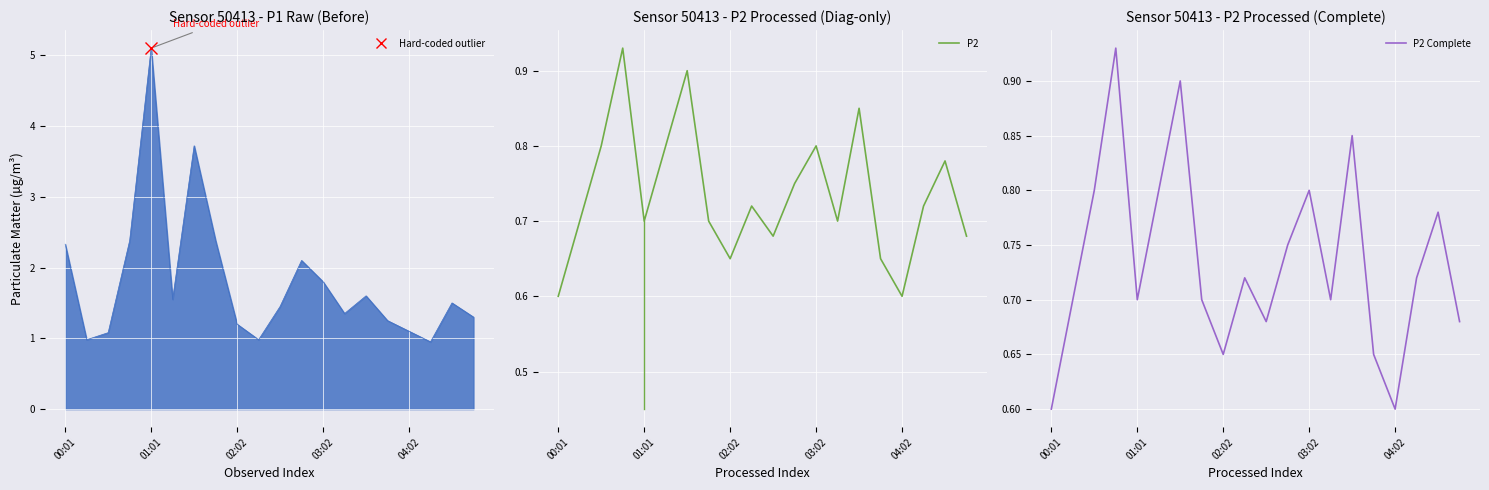

What is the maximum value shown in the chart?

0.9